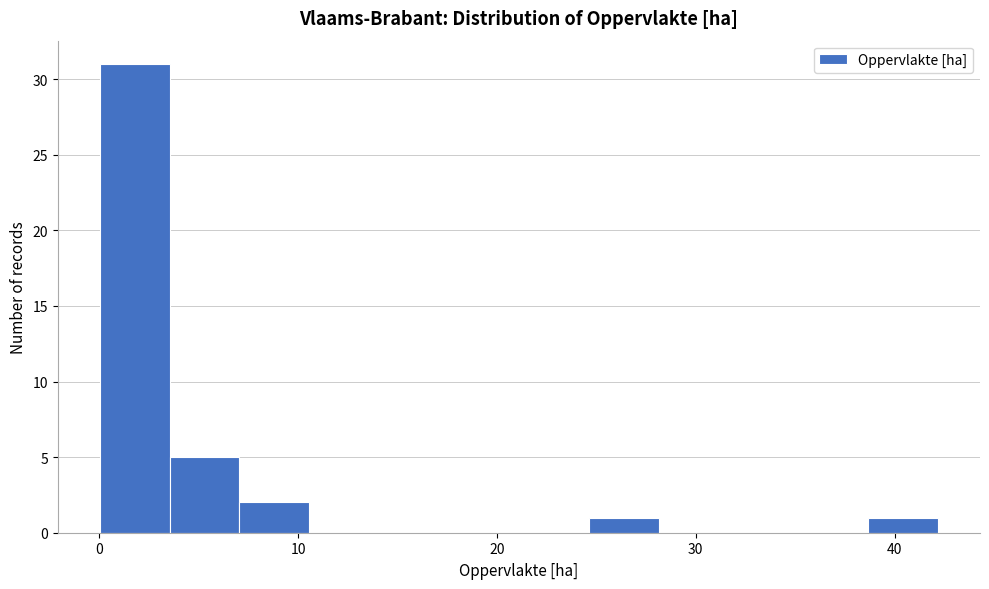

Around what value on the x-axis is the tallest bar? Give the approximate position of its centre, as read against the axis.

2